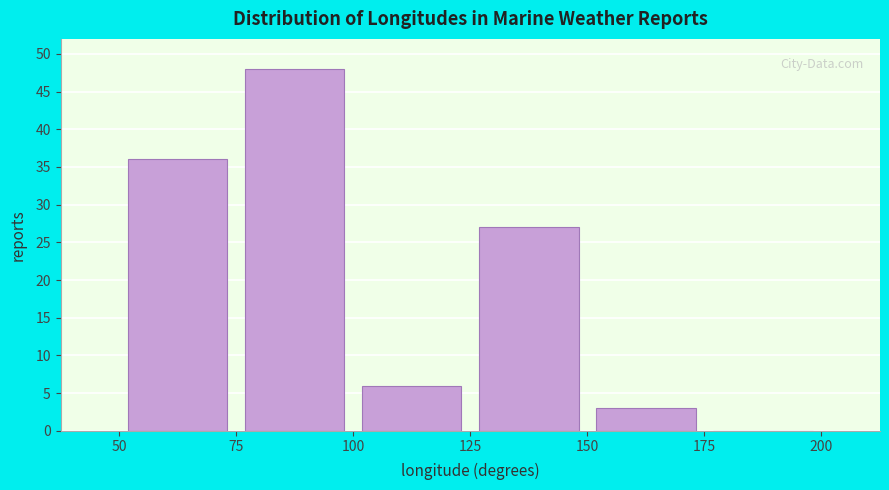

Reading left to right, list every bar in this chart as the range it spans on the x-axis followed by its height. The values are not printed on the chart, so give them approximately, as read against the axis.

50 to 75: 36
75 to 100: 48
100 to 125: 6
125 to 150: 27
150 to 175: 3
175 to 200: 0